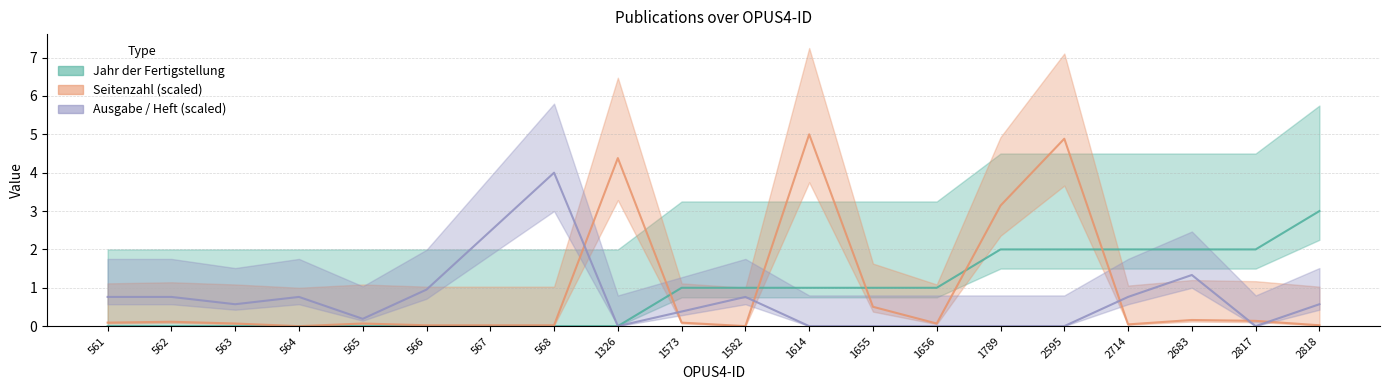

Rank the series at 1582 from highest to lowest value.

Jahr der Fertigstellung, Ausgabe / Heft (scaled), Seitenzahl (scaled)